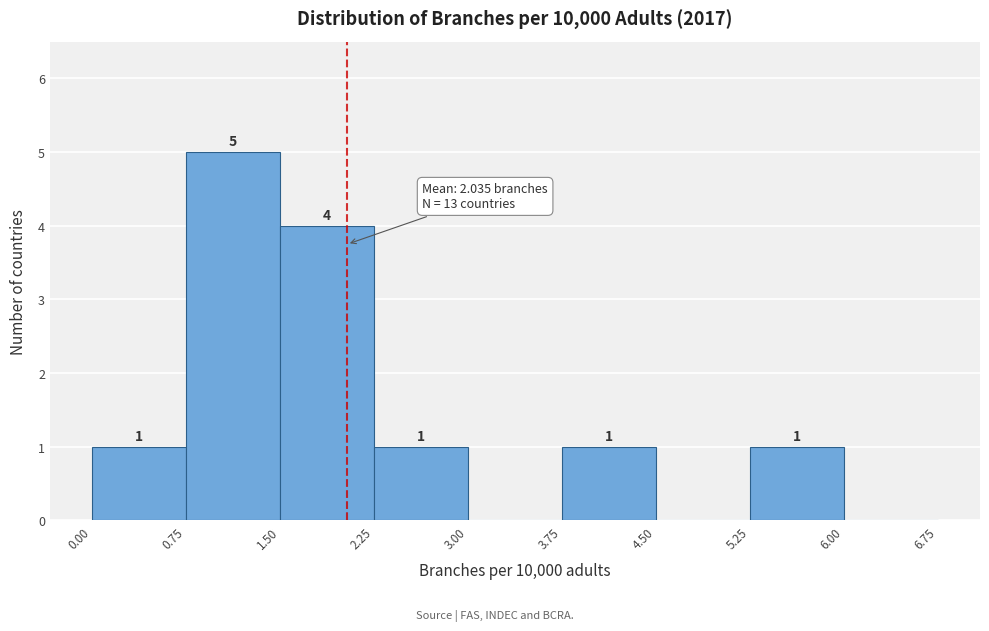

Which range on the x-axis has the tallest bar?

0.75 to 1.50